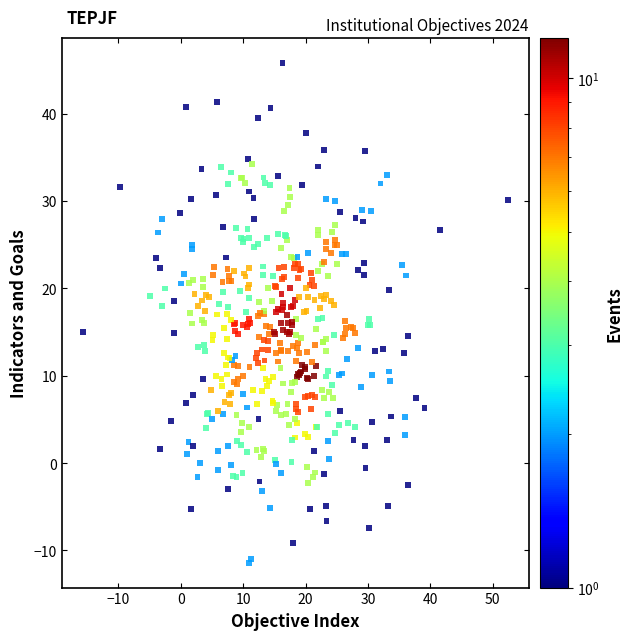

What is the range of X values (max minus min)?

68.1